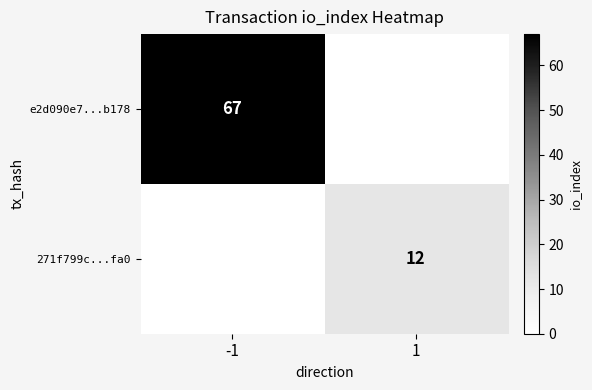

Is it true that 271f799c...fa0 equals 12 at 1?

True